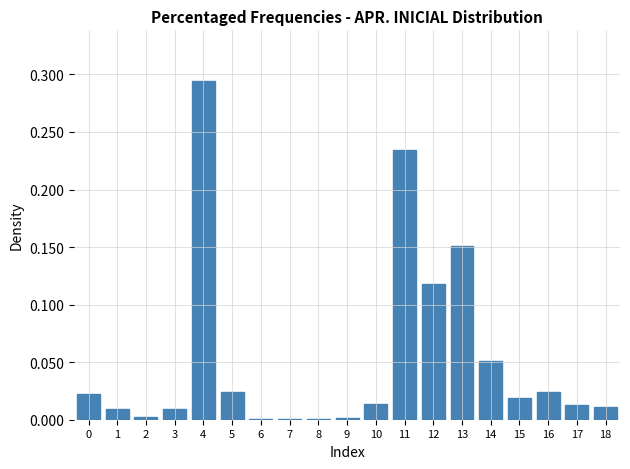

At which category does the chart reach its peak across all series?

4